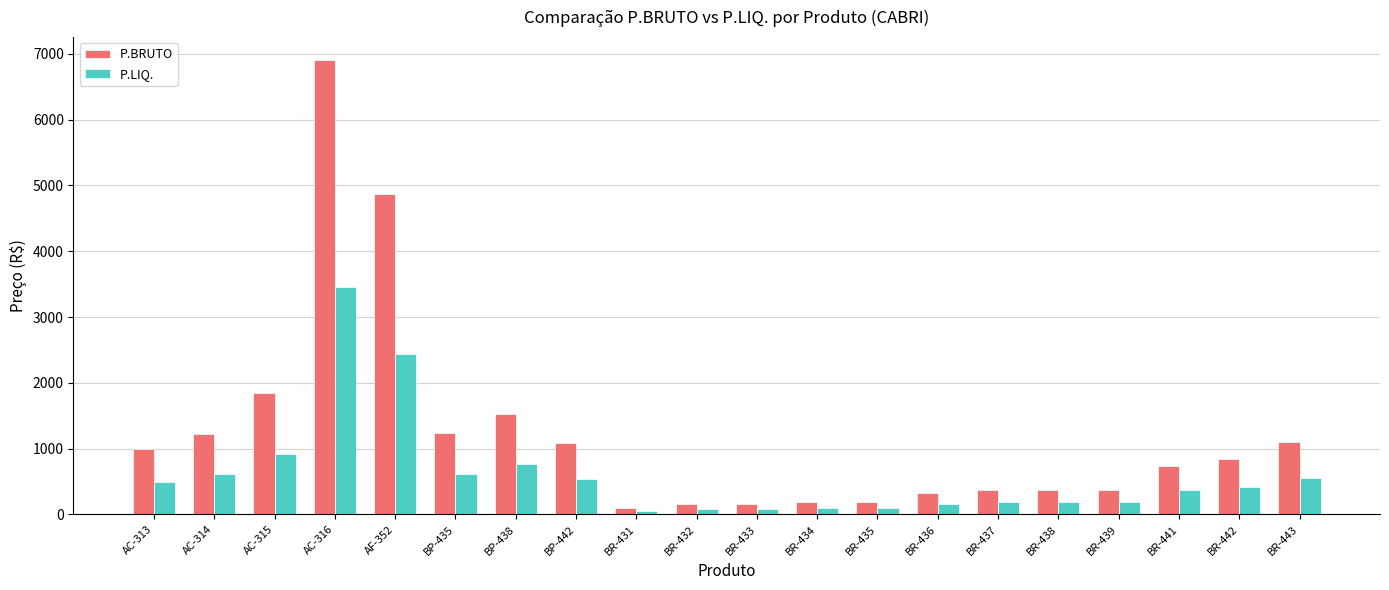

How many values in the P.LIQ. series exceed 419?

10